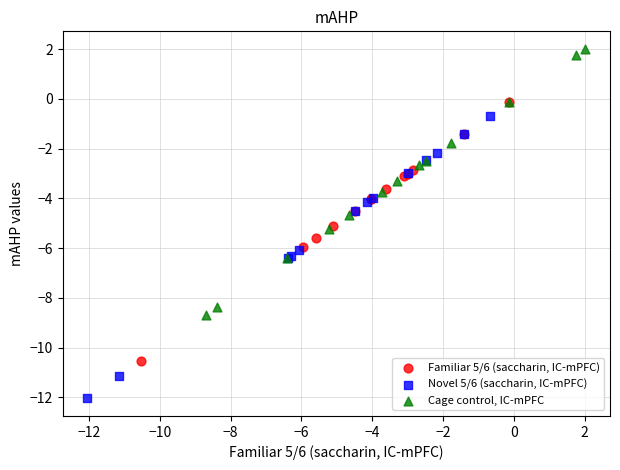

What are all the series names shown in the legend?

Familiar 5/6 (saccharin, IC-mPFC), Novel 5/6 (saccharin, IC-mPFC), Cage control, IC-mPFC